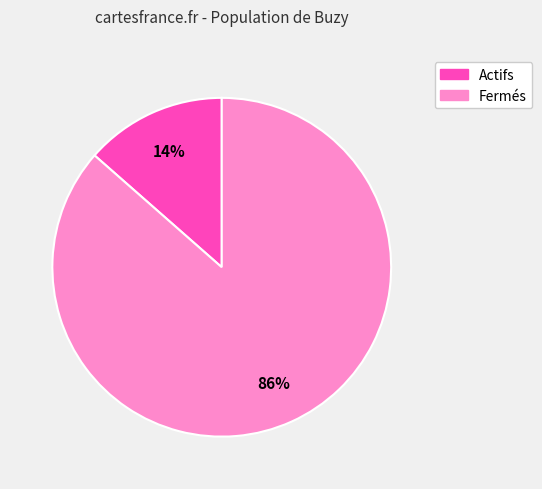

Which slice is the smallest?

Actifs